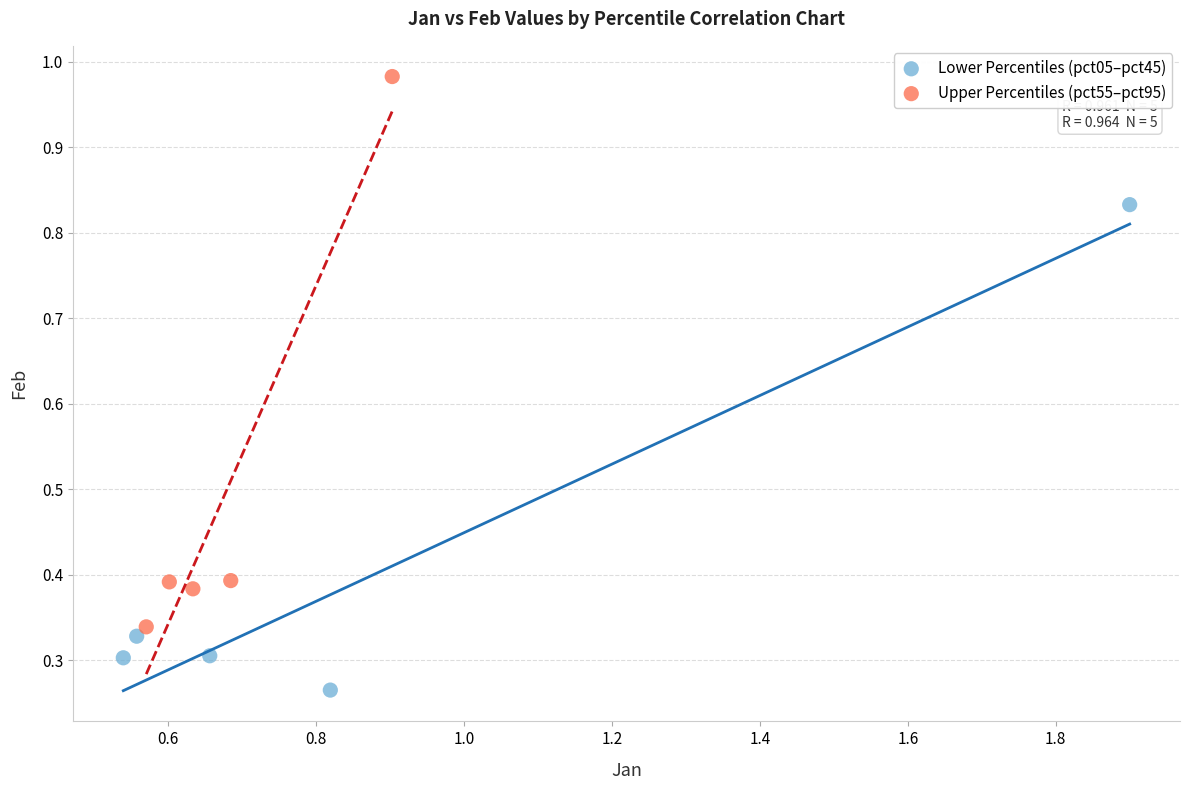

Which series has the widest spread of Y values?

Upper Percentiles (pct55–pct95)